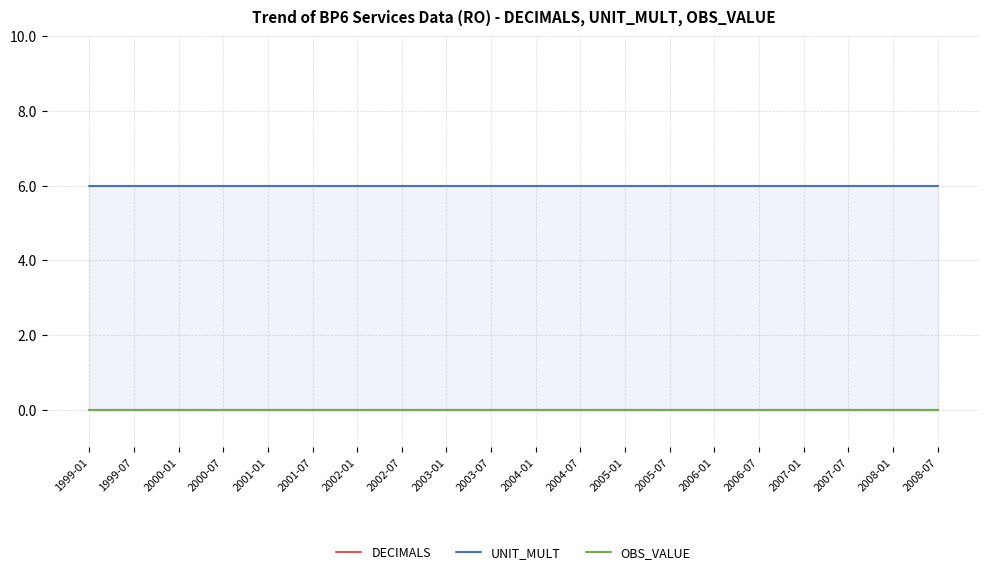

Reading left to right, what are all the values shown in this chart?

DECIMALS: 1999-01=0	1999-07=0	2000-01=0	2000-07=0	2001-01=0	2001-07=0	2002-01=0	2002-07=0	2003-01=0	2003-07=0	2004-01=0	2004-07=0	2005-01=0	2005-07=0	2006-01=0	2006-07=0	2007-01=0	2007-07=0	2008-01=0	2008-07=0
UNIT_MULT: 1999-01=6	1999-07=6	2000-01=6	2000-07=6	2001-01=6	2001-07=6	2002-01=6	2002-07=6	2003-01=6	2003-07=6	2004-01=6	2004-07=6	2005-01=6	2005-07=6	2006-01=6	2006-07=6	2007-01=6	2007-07=6	2008-01=6	2008-07=6
OBS_VALUE: 1999-01=0	1999-07=0	2000-01=0	2000-07=0	2001-01=0	2001-07=0	2002-01=0	2002-07=0	2003-01=0	2003-07=0	2004-01=0	2004-07=0	2005-01=0	2005-07=0	2006-01=0	2006-07=0	2007-01=0	2007-07=0	2008-01=0	2008-07=0